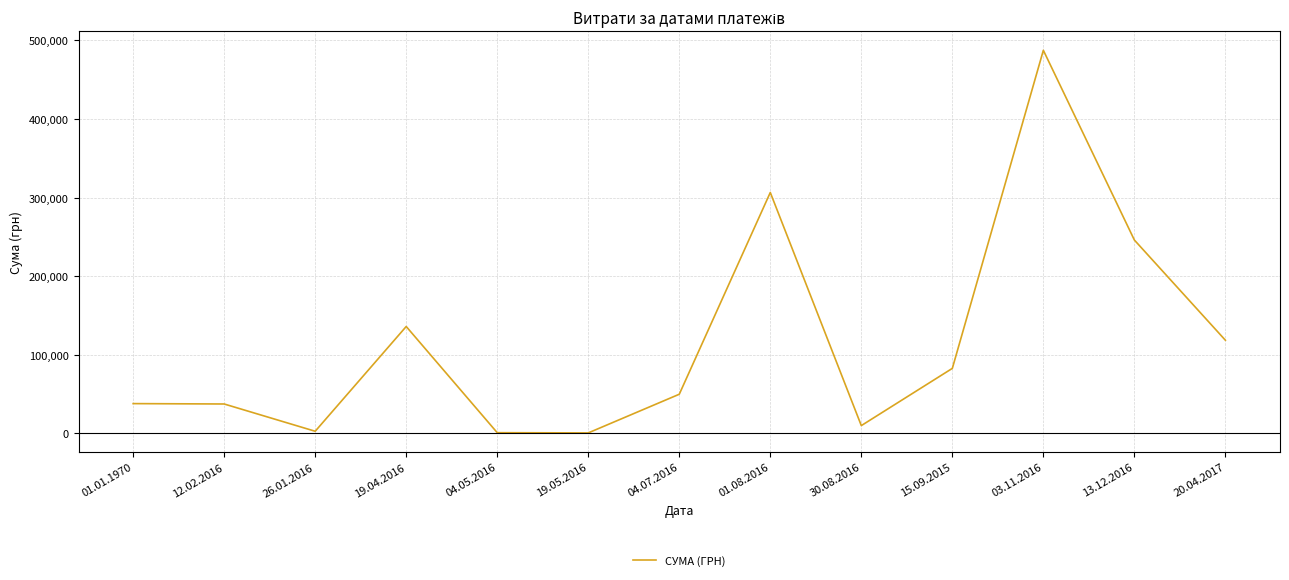

Which label corresponds to the largest value in the chart?

03.11.2016